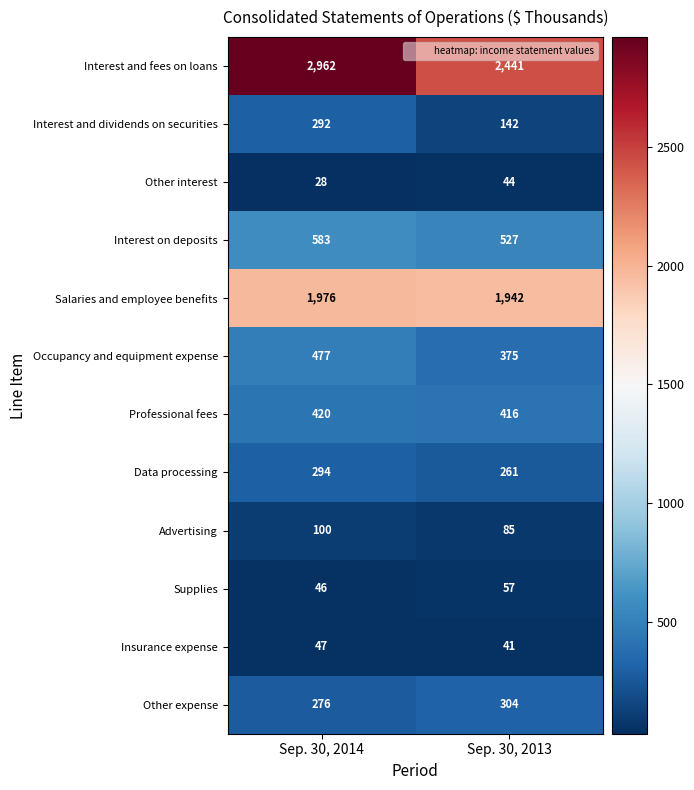

What is the maximum value shown in the chart?

2962